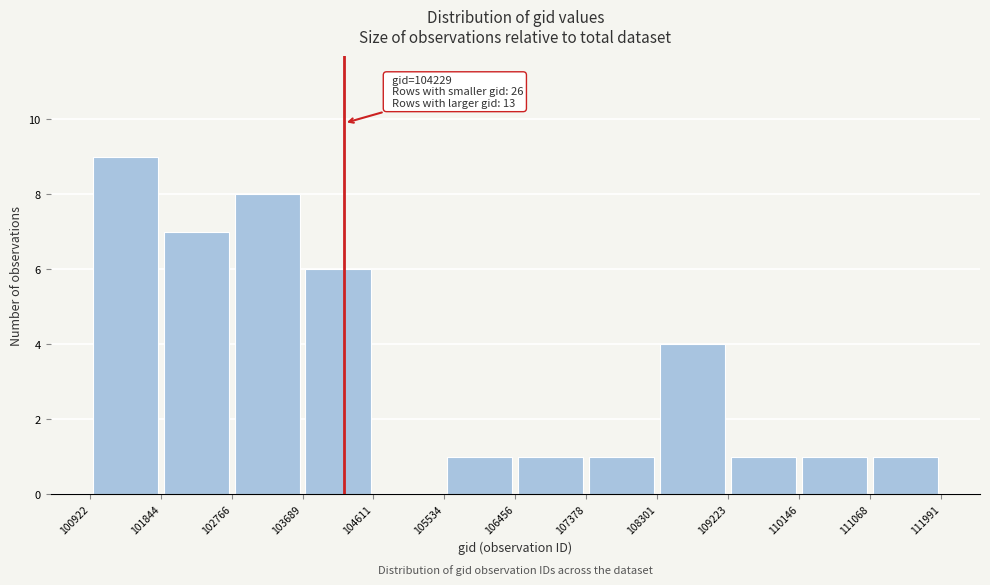

Over which range of the x-axis is the bar tallest?

100922 to 101844